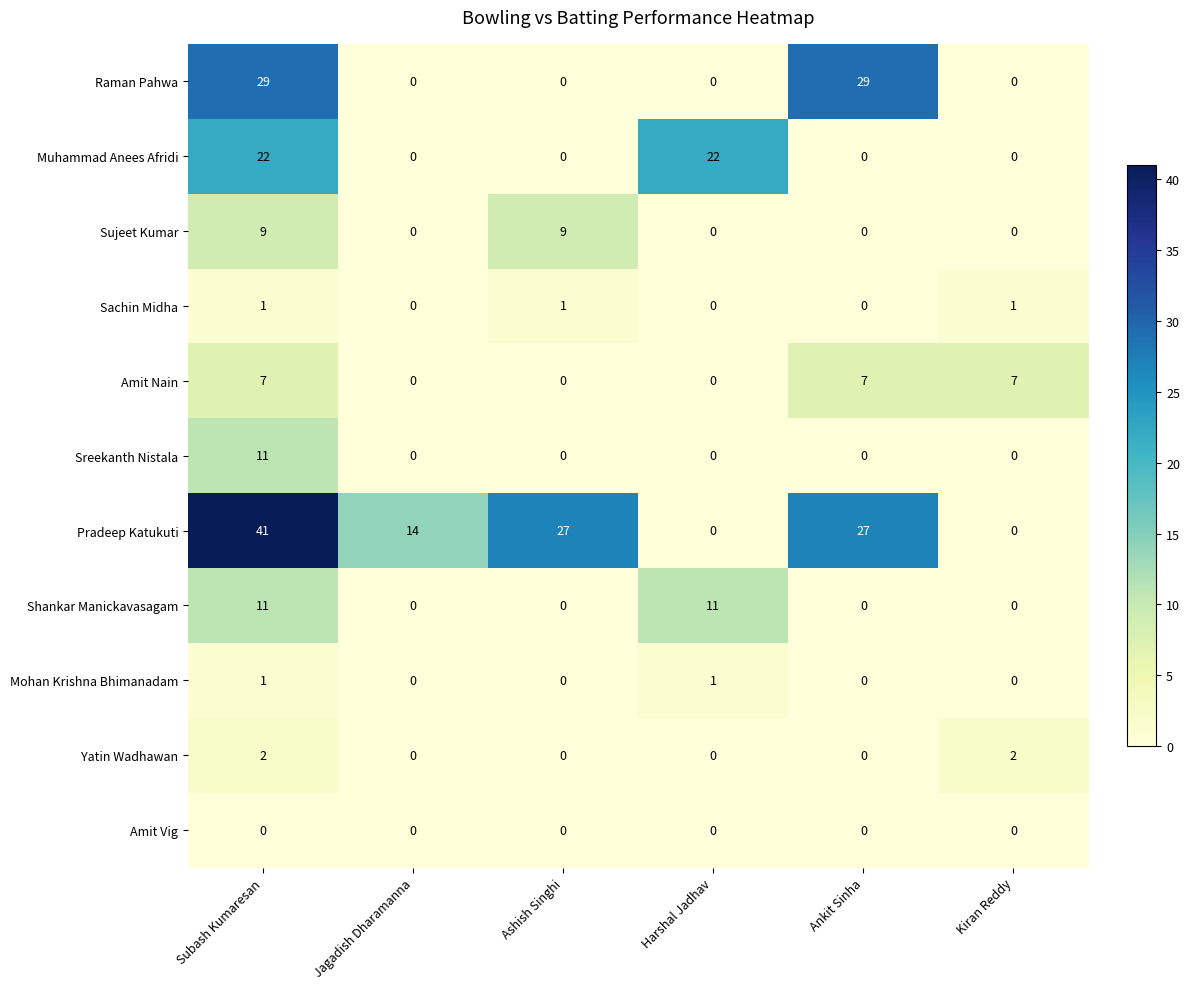

At how many categories does at least one series exceed 18?

4